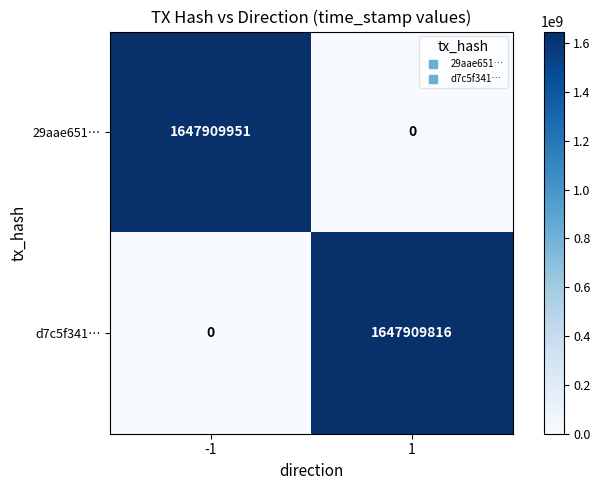

What is the maximum value shown in the chart?

1647909951